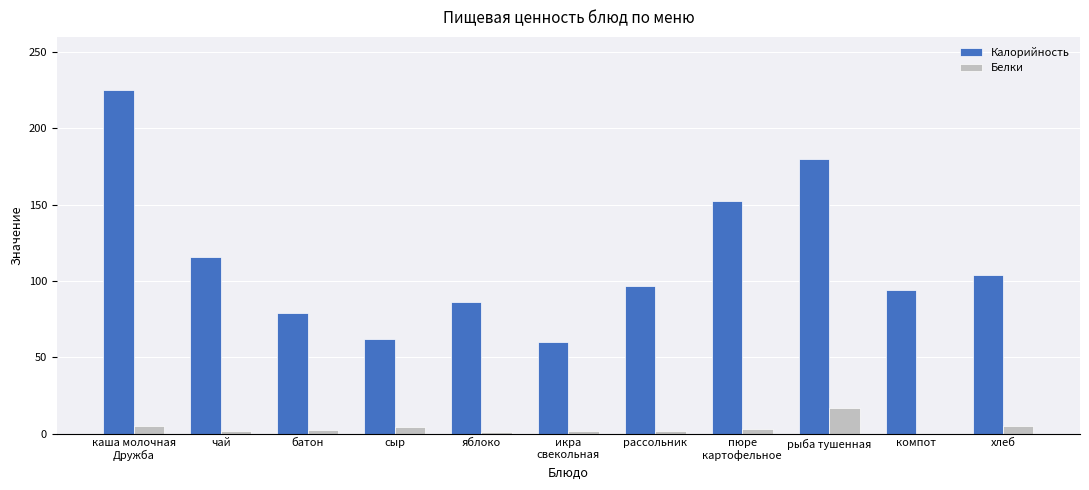

Between сыр and хлеб, which series saw the biggest shift?

Калорийность